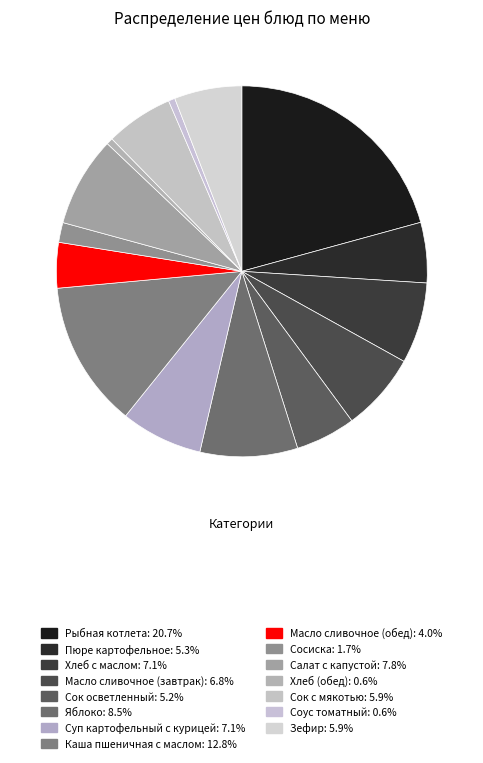

To the nearest percent, what is the difference between the largest and smallest slice percentages?

20%